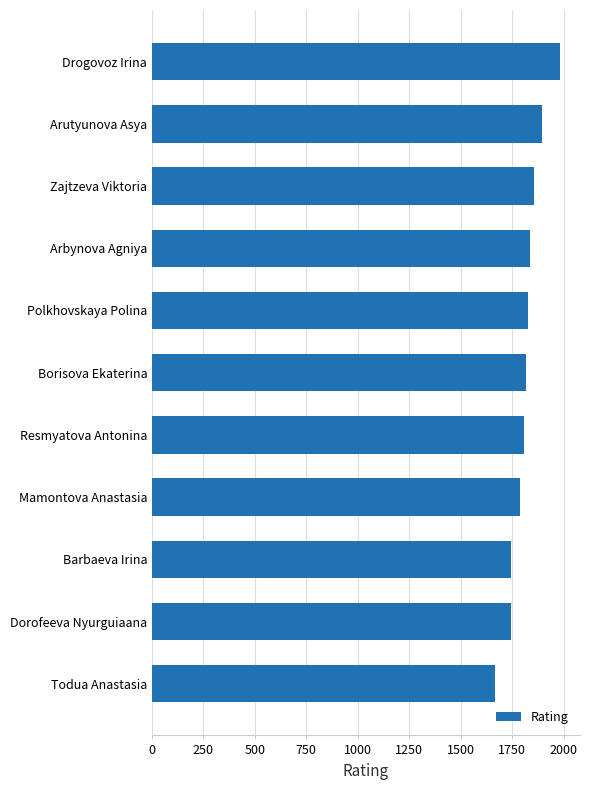

What is the minimum value shown in the chart?

1665